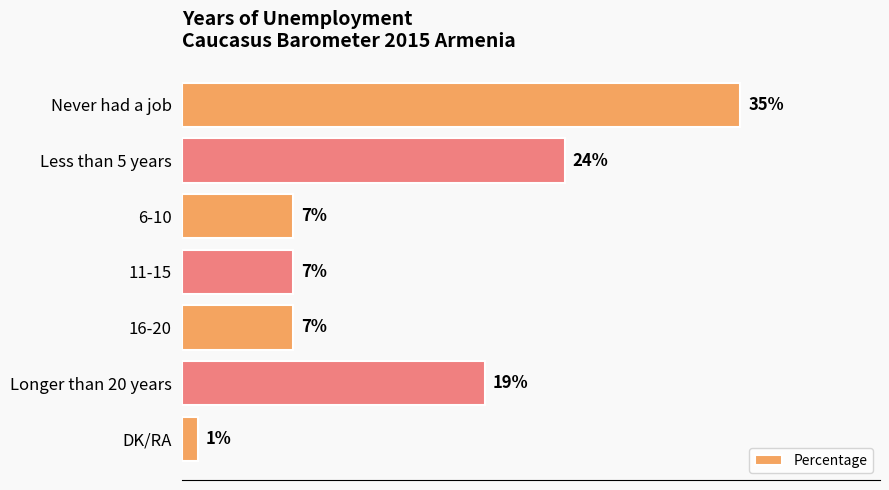

What is the label of the 1st bar from the top?

Never had a job